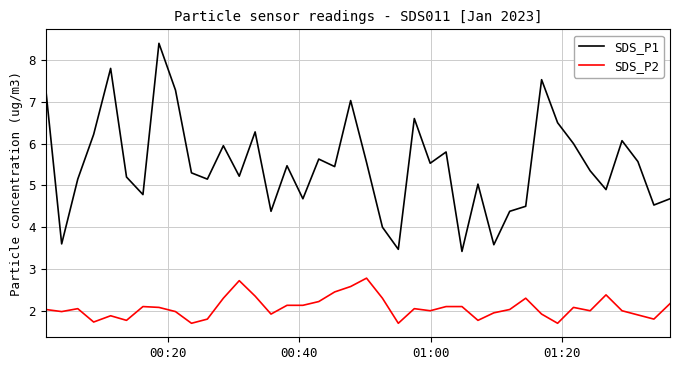

Which series has the largest total across all categories?

SDS_P1